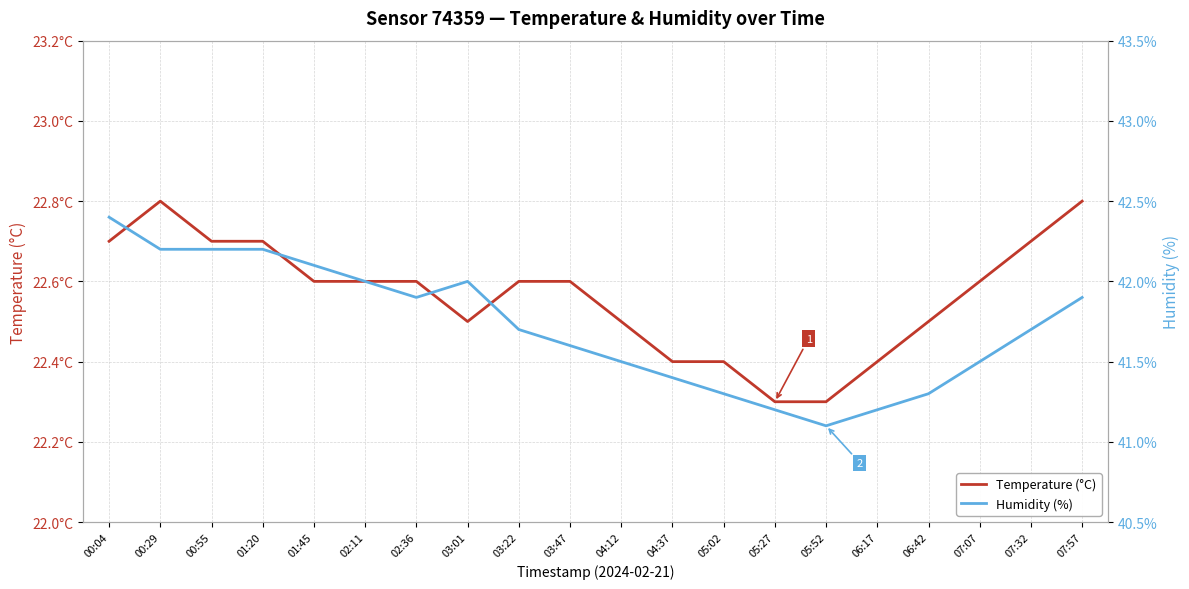

List the labels in order of Humidity (%) value, smallest first.

05:52, 05:27, 06:17, 05:02, 06:42, 04:37, 04:12, 07:07, 03:47, 03:22, 07:32, 02:36, 07:57, 02:11, 03:01, 01:45, 00:29, 00:55, 01:20, 00:04